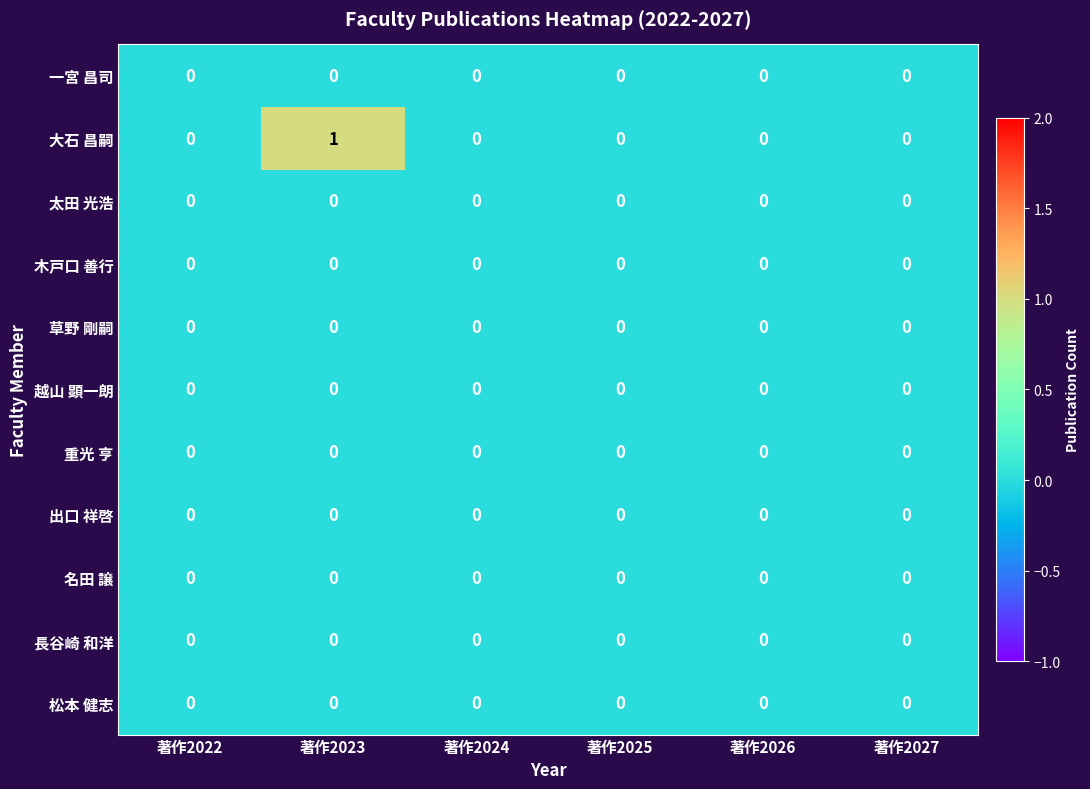

At which category does the chart reach its peak across all series?

著作2023